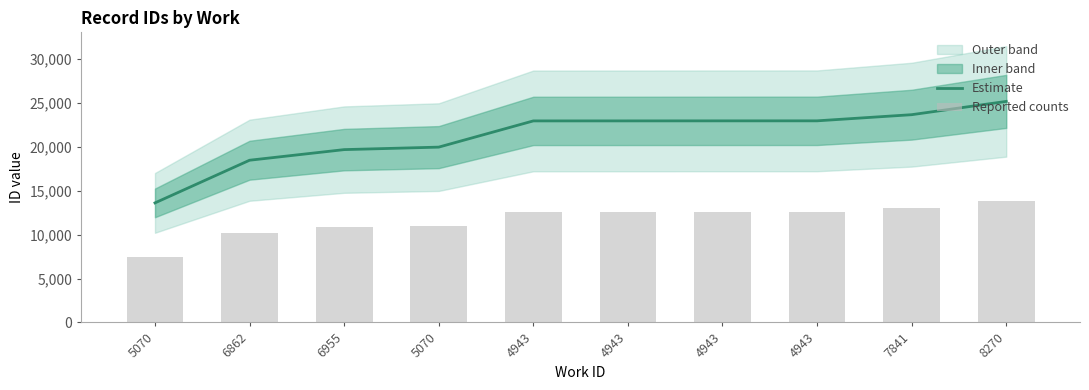

At how many categories does at least one series exceed 19837?

7